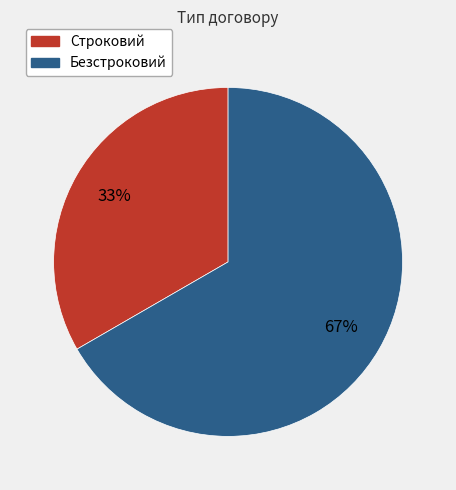

The Безстроковий slice represents 67% of the pie. True or false?

True